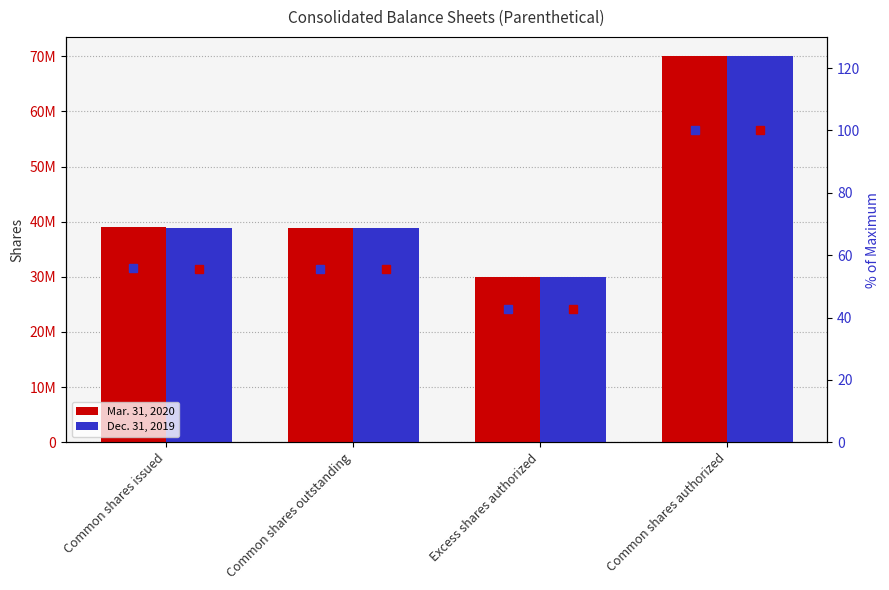

Between Common shares outstanding and Excess shares authorized, which is larger?

Common shares outstanding